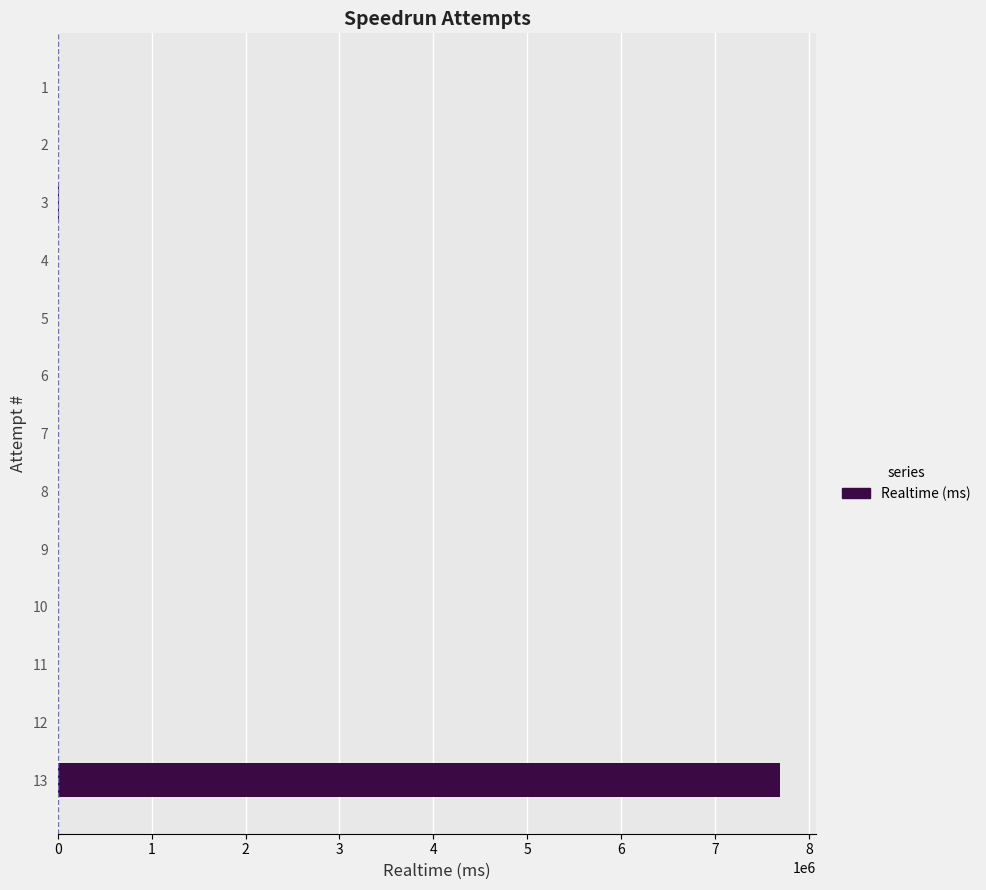

Are the bars horizontal?

Yes